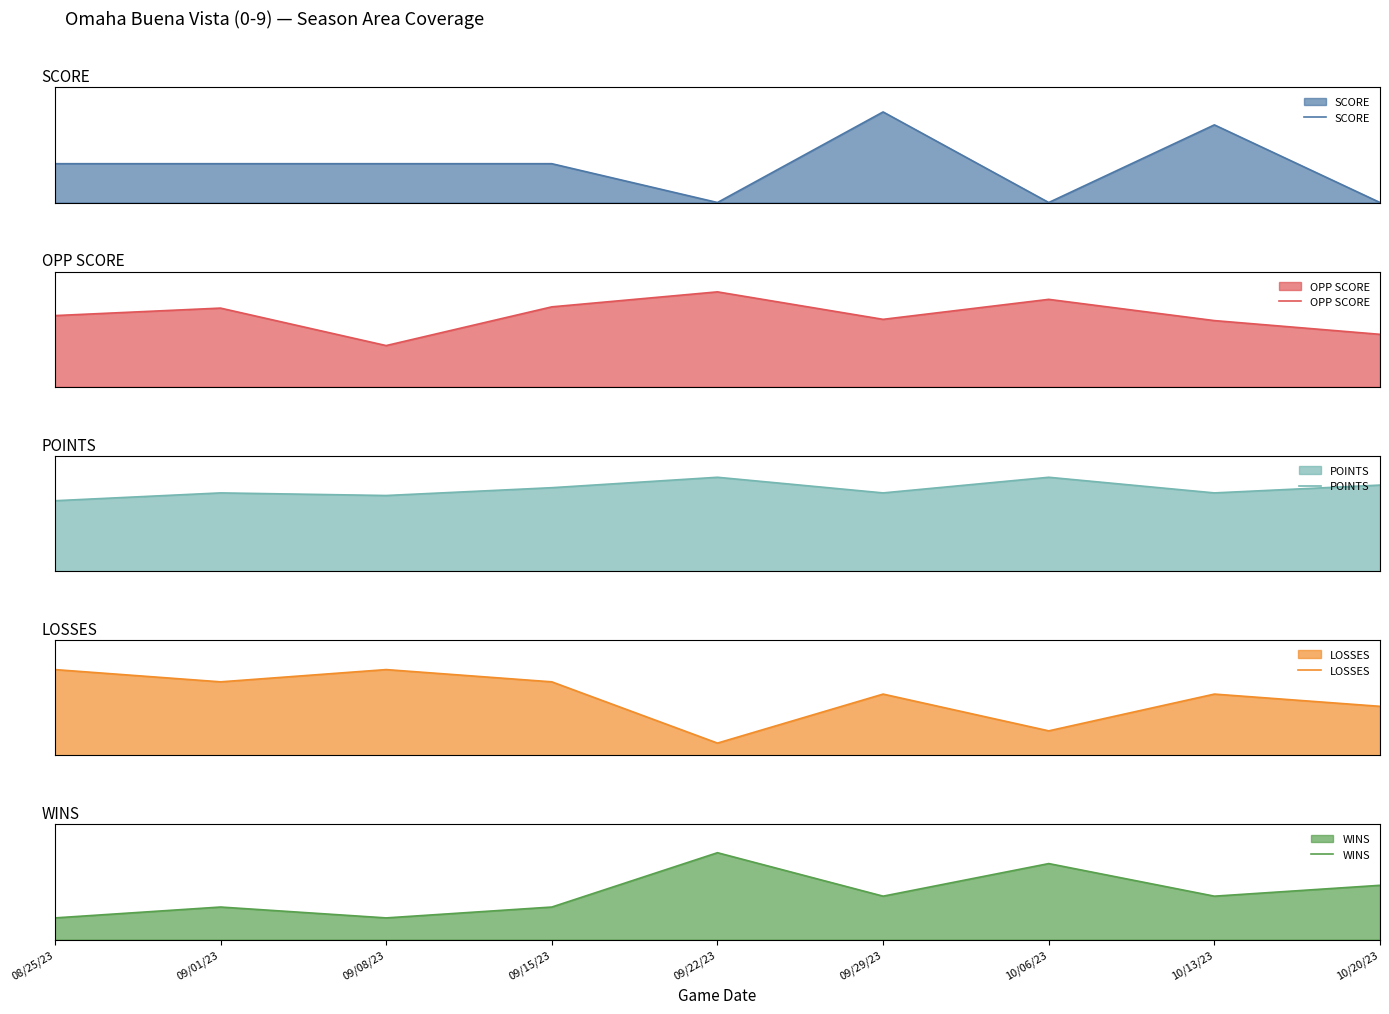

Where is the first local minimum for LOSSES?

09/01/23